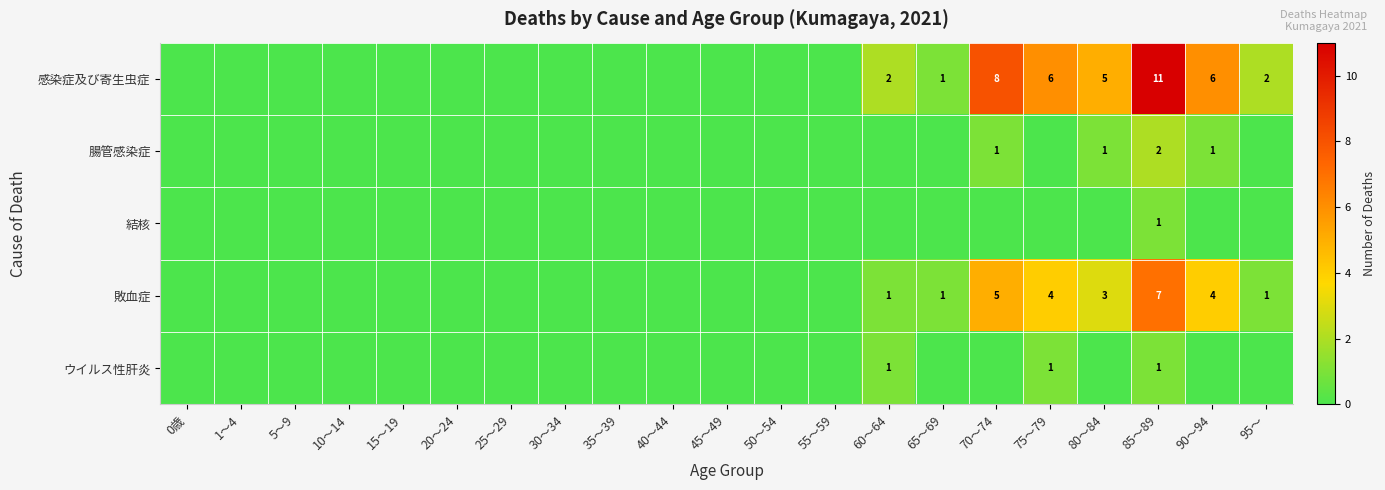

What is the spread (max minus min) of values at 85～89?

10